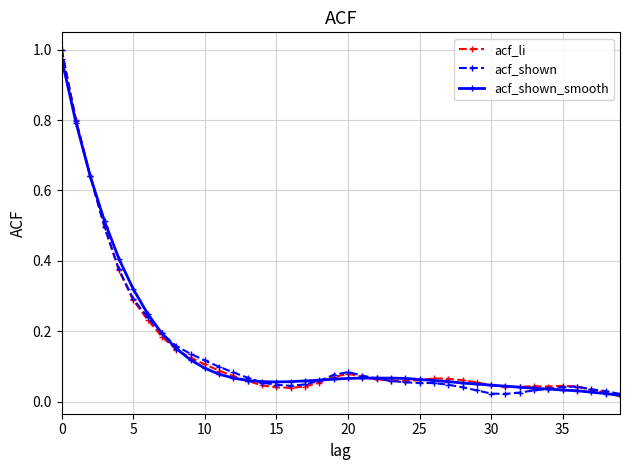

At how many categories does at least one series exceed 0?

40